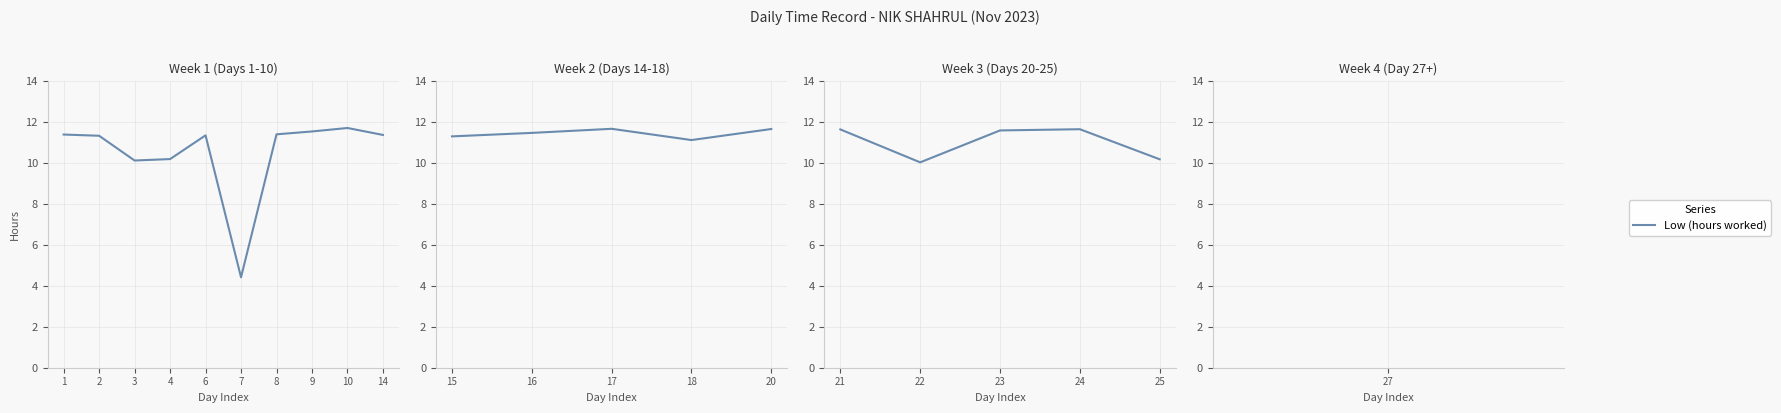

Does the chart have visible grid lines?

Yes